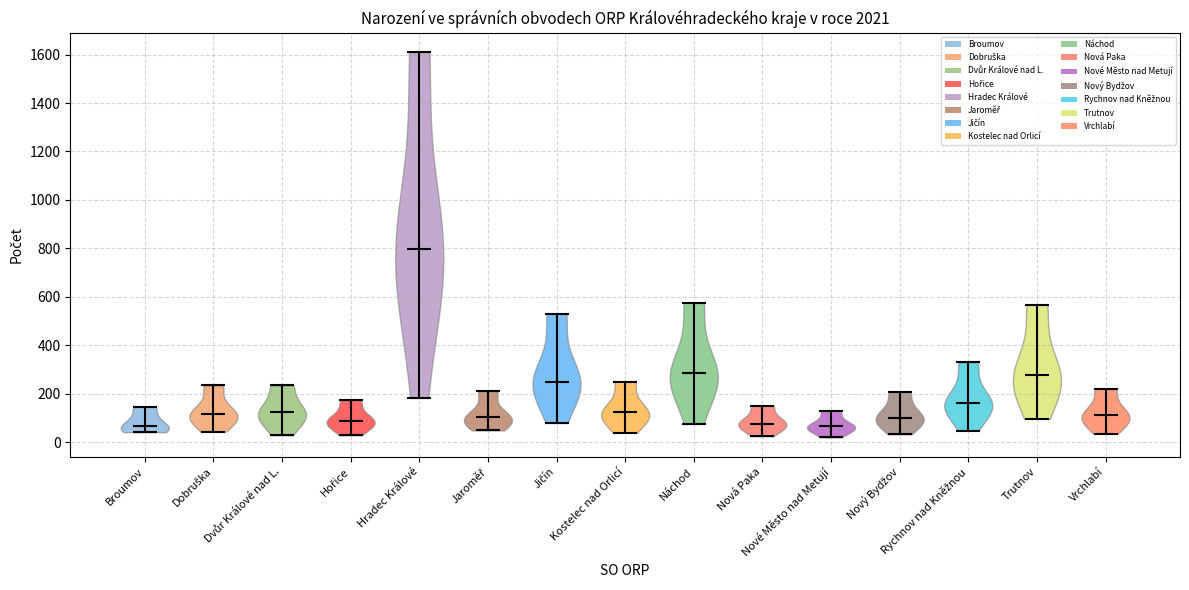

Reading left to right, read every violin against the y-axis: where its median line is, and the lowest and highest points it reaches. The values are not printed on the chart, so give them approximately, as read against the axis.

Broumov: median line 60, lowest point 40, highest point 140
Dobruška: median line 120, lowest point 40, highest point 240
Dvůr Králové nad L.: median line 120, lowest point 20, highest point 240
Hořice: median line 80, lowest point 20, highest point 180
Hradec Králové: median line 800, lowest point 180, highest point 1620
Jaroměř: median line 100, lowest point 40, highest point 220
Jičín: median line 240, lowest point 80, highest point 540
Kostelec nad Orlicí: median line 120, lowest point 40, highest point 240
Náchod: median line 280, lowest point 80, highest point 580
Nová Paka: median line 80, lowest point 20, highest point 160
Nové Město nad Metují: median line 60, lowest point 20, highest point 140
Nový Bydžov: median line 100, lowest point 40, highest point 200
Rychnov nad Kněžnou: median line 160, lowest point 40, highest point 340
Trutnov: median line 280, lowest point 100, highest point 560
Vrchlabí: median line 120, lowest point 40, highest point 220